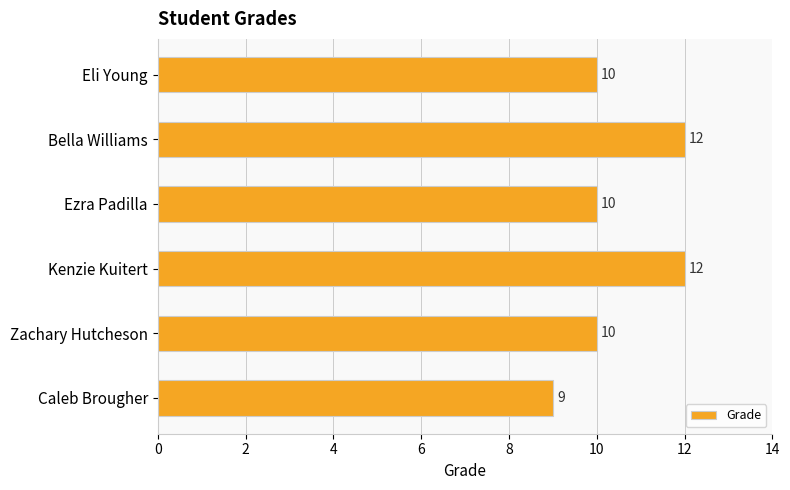

Between Zachary Hutcheson and Kenzie Kuitert, which is larger?

Kenzie Kuitert